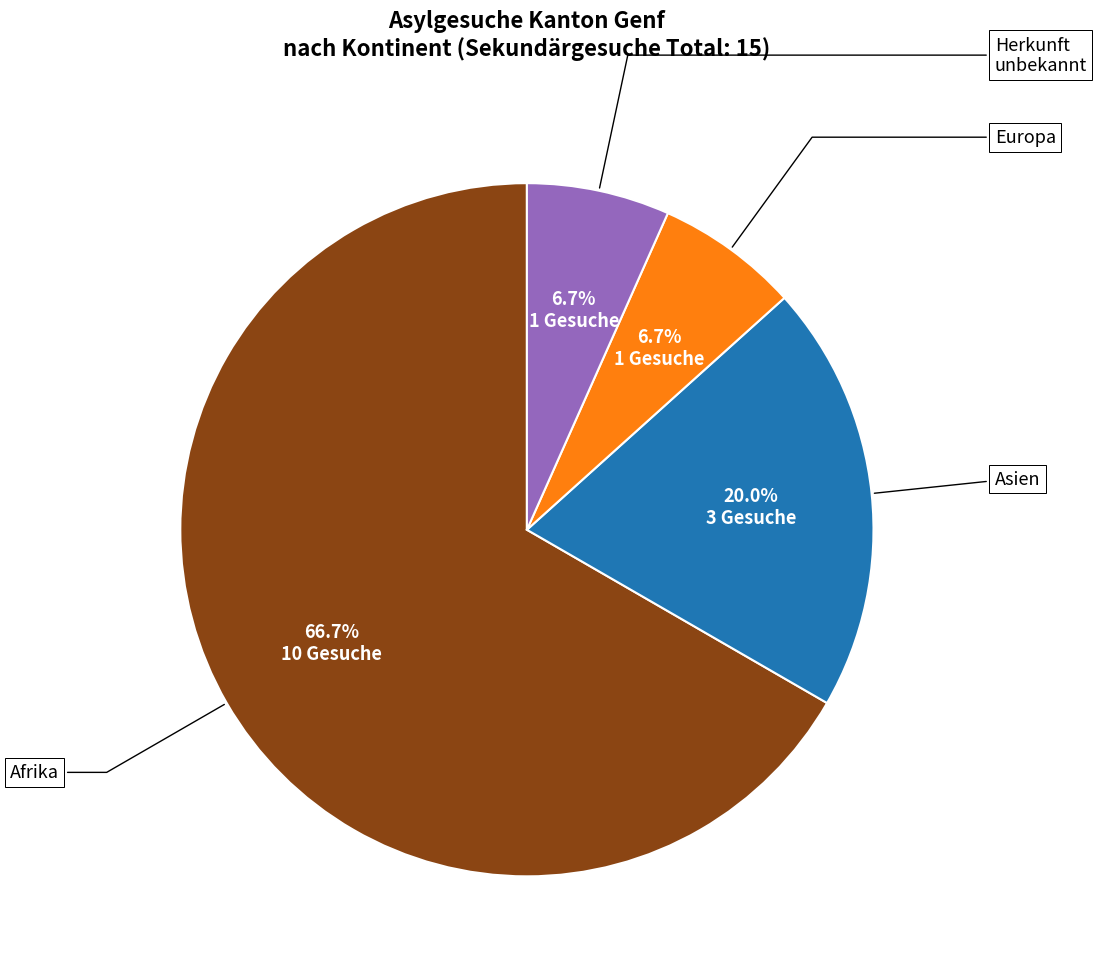

Does any single category account for the majority?

Yes